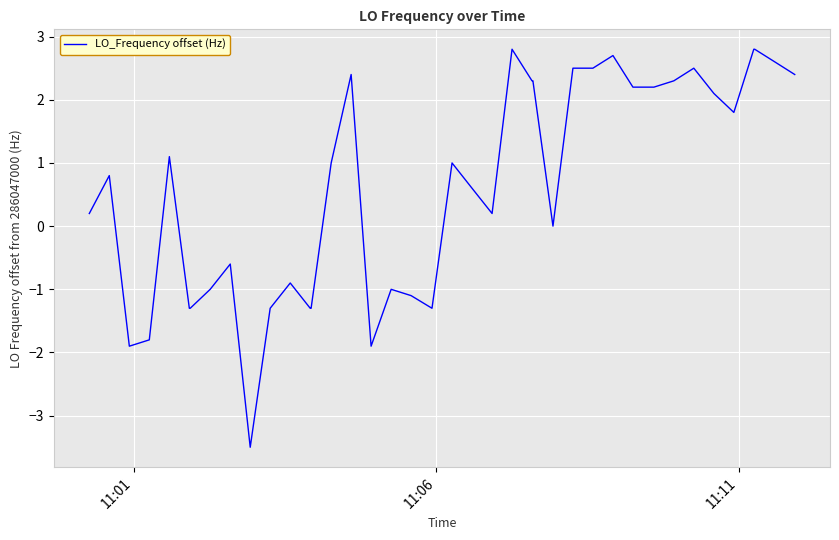

How many lines are shown in the chart?

1